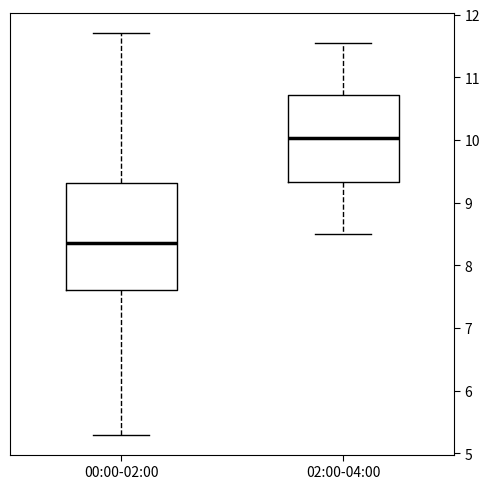

Where does the lower whisker of the box for 02:00-04:00 end on the y-axis? The values are not printed on the chart, so give them approximately, as read against the axis.

8.5